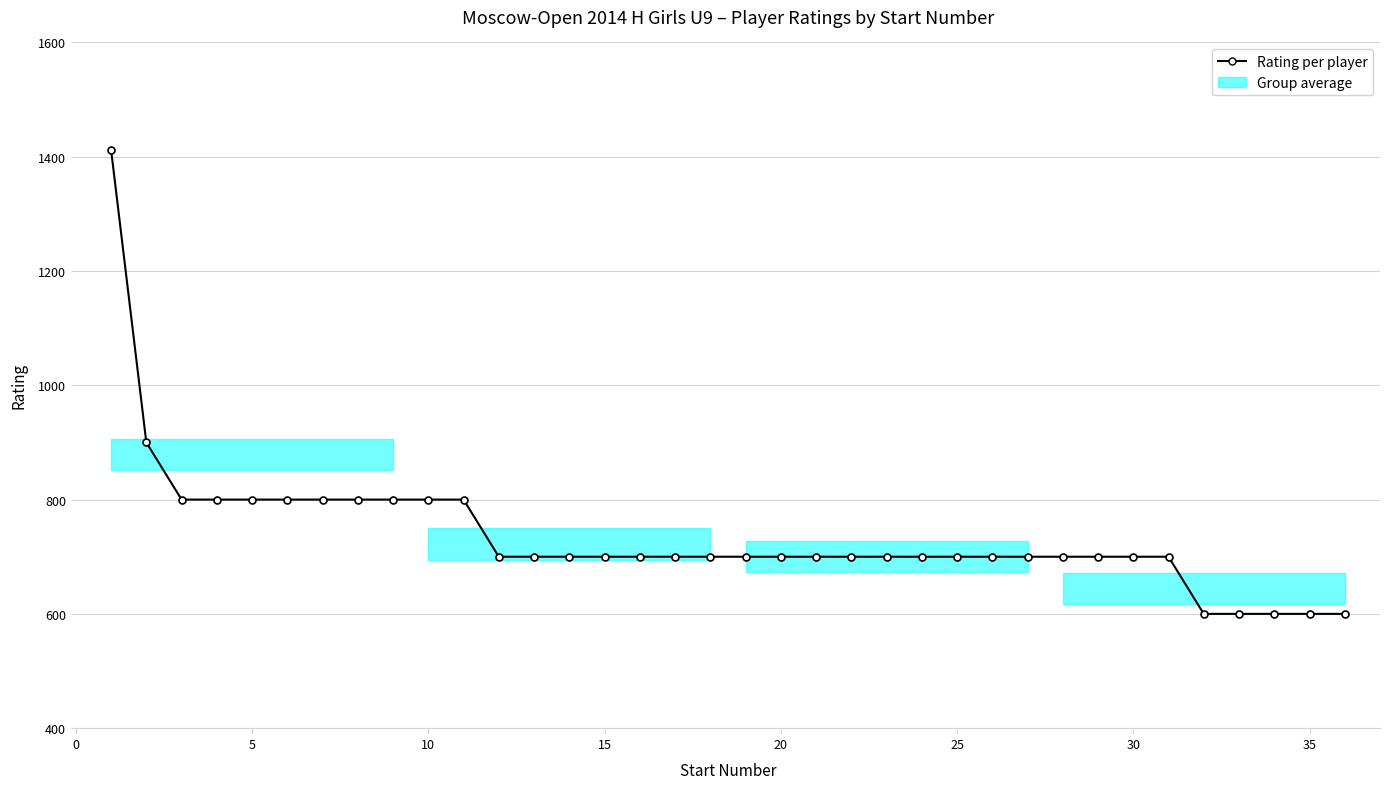

How many data points are less than 700?

5